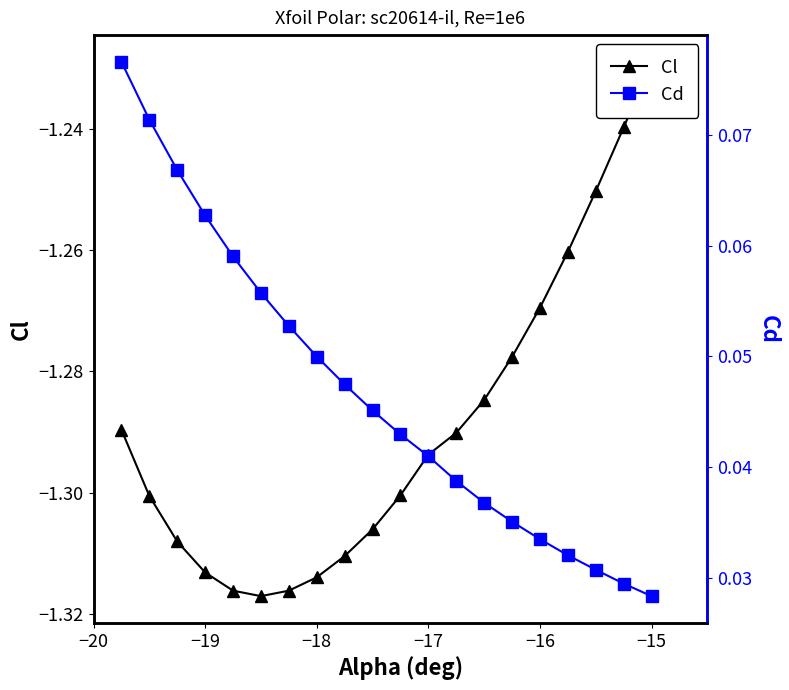

Count the number of data series in this chart.

2